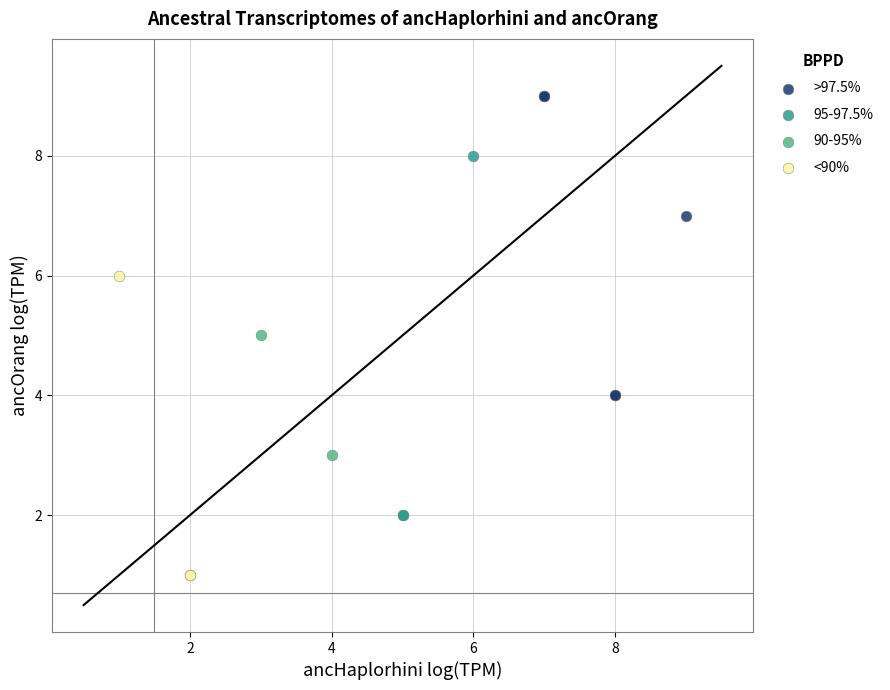

Which series reaches the minimum Y coordinate?

<90%